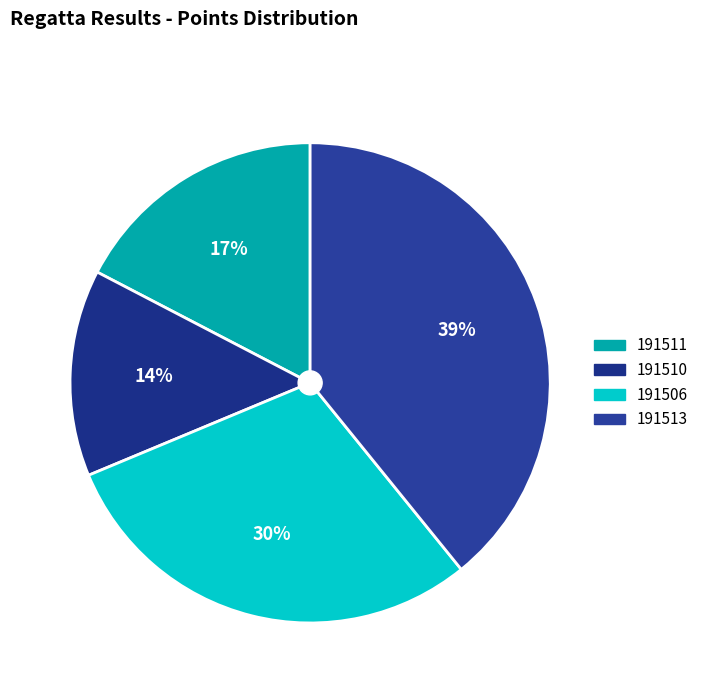

To the nearest percent, what portion does 191513 represent?

39%